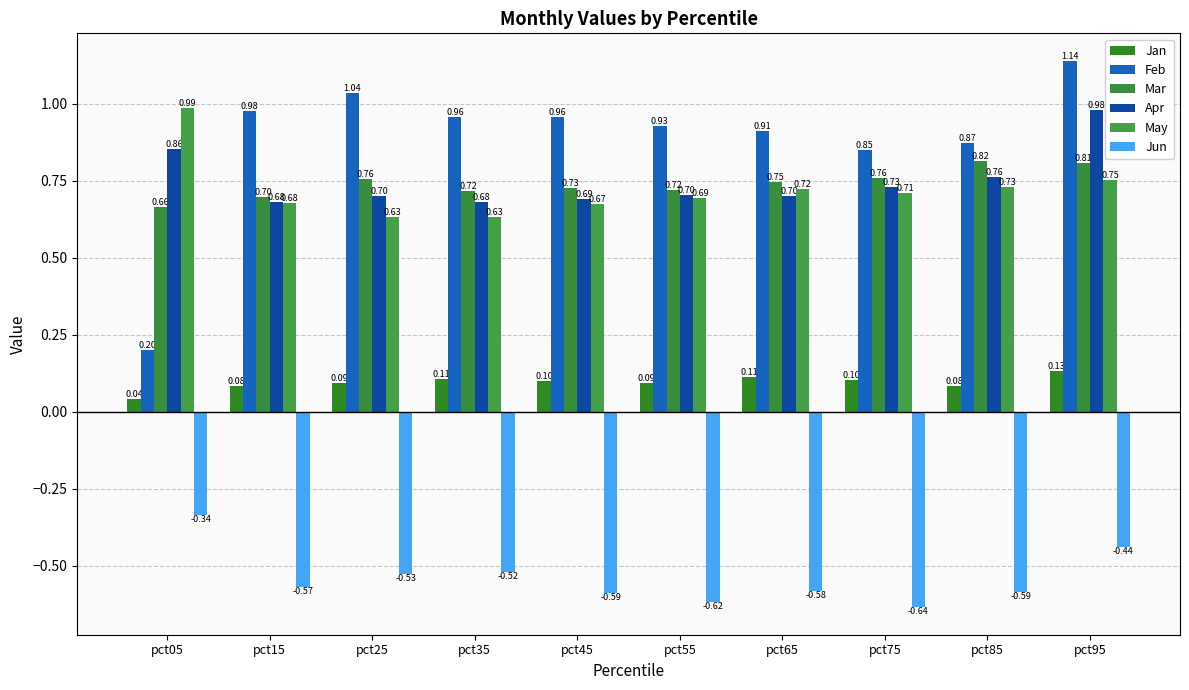

True or false: Feb has a value of 1.0 at pct35.

True